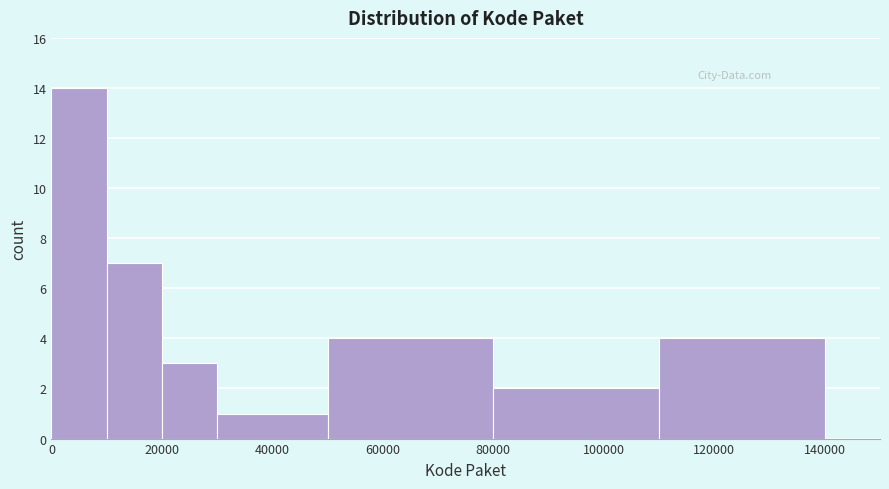

Reading left to right, transcribe this chart: for each bar, give the range it covers on the x-axis and its height. The values are not printed on the chart, so give them approximately, as read against the axis.

0 to 10000: 14
10000 to 20000: 7
20000 to 30000: 3
30000 to 50000: 1
50000 to 80000: 4
80000 to 110000: 2
110000 to 140000: 4
140000 to 150000: 0